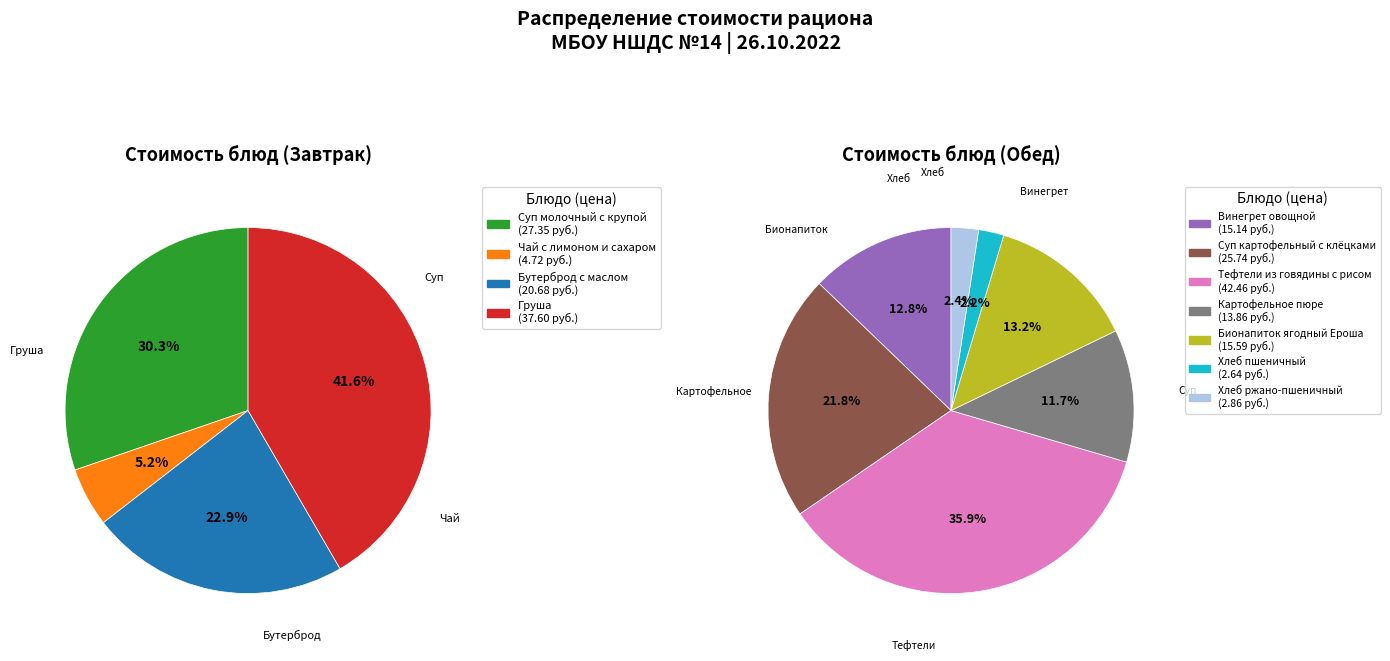

Does any single category account for the majority?

No